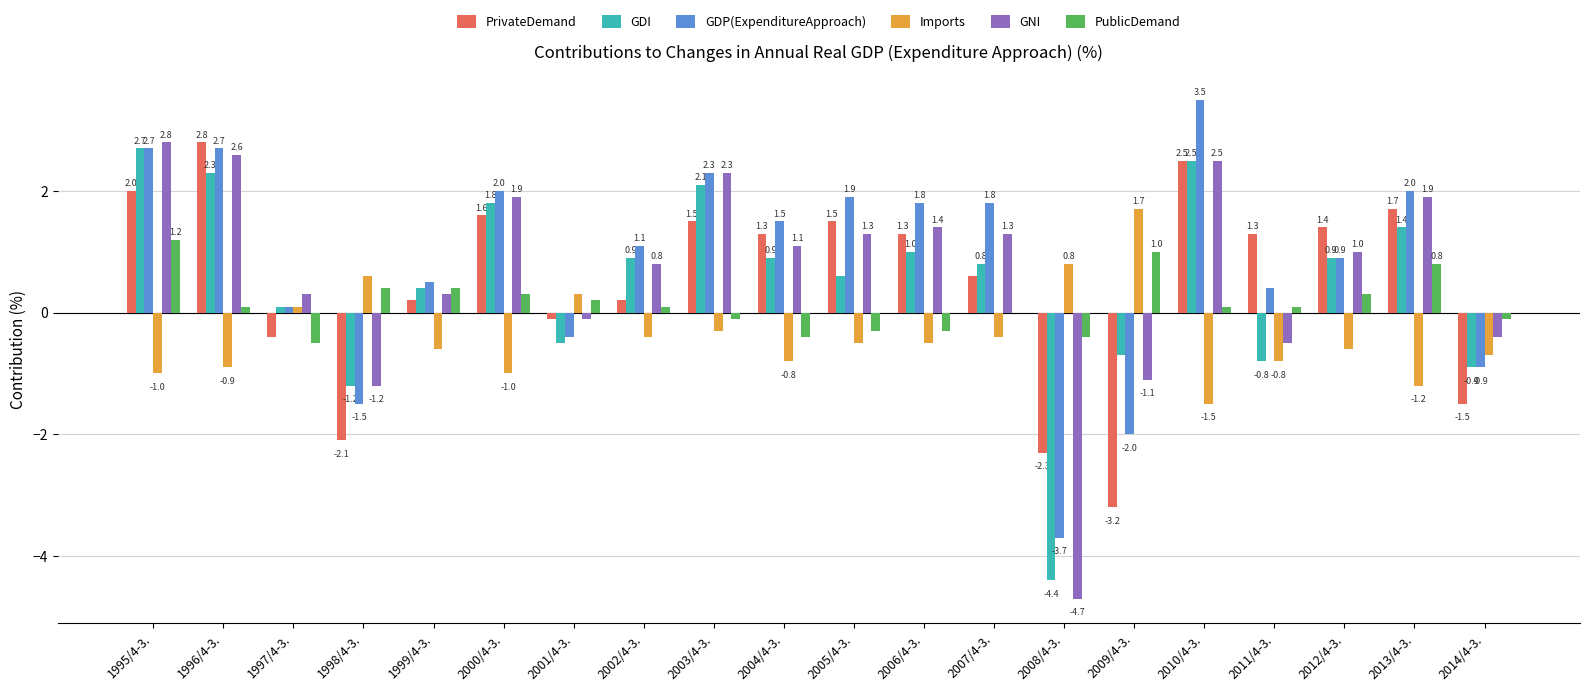

What are all the series names shown in the legend?

PrivateDemand, GDI, GDP(ExpenditureApproach), Imports, GNI, PublicDemand